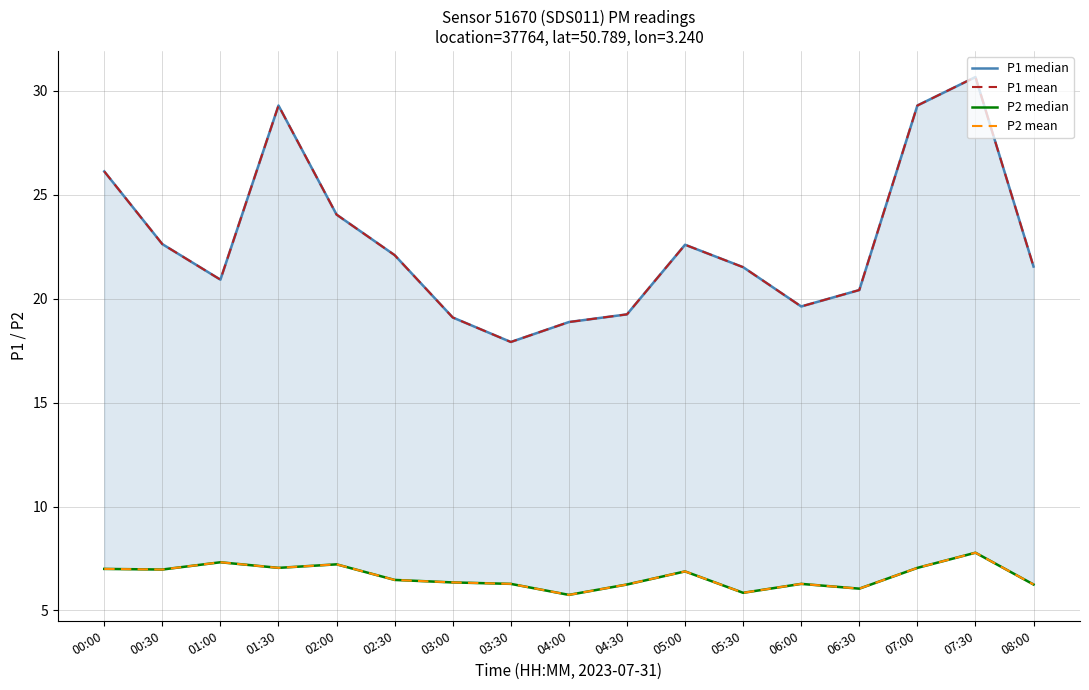

What is the label of the 9th point from the left?

04:00